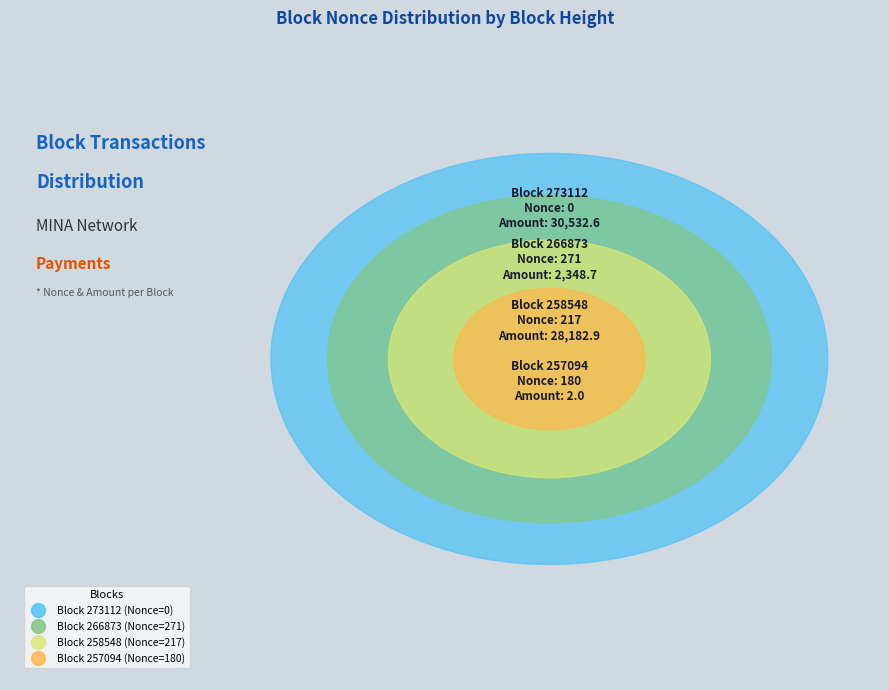

Count the number of slices in the pie.

4